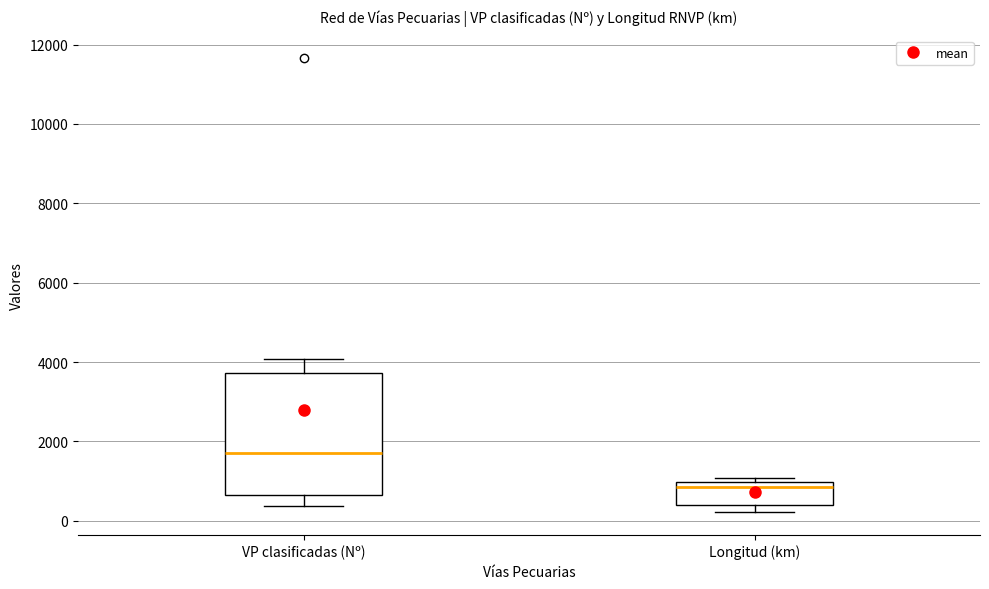

Reading left to right, transcribe this box plot: for each box, give where its median line is, the range the box spans, and where its two whiskers end, as read against the y-axis. The values are not printed on the chart, so give them approximately, as read against the axis.

VP clasificadas (Nº): median 1800, box 600 to 3800, whiskers 400 to 4000
Longitud (km): median 800, box 400 to 1000, whiskers 200 to 1000 (just above the box's upper edge)